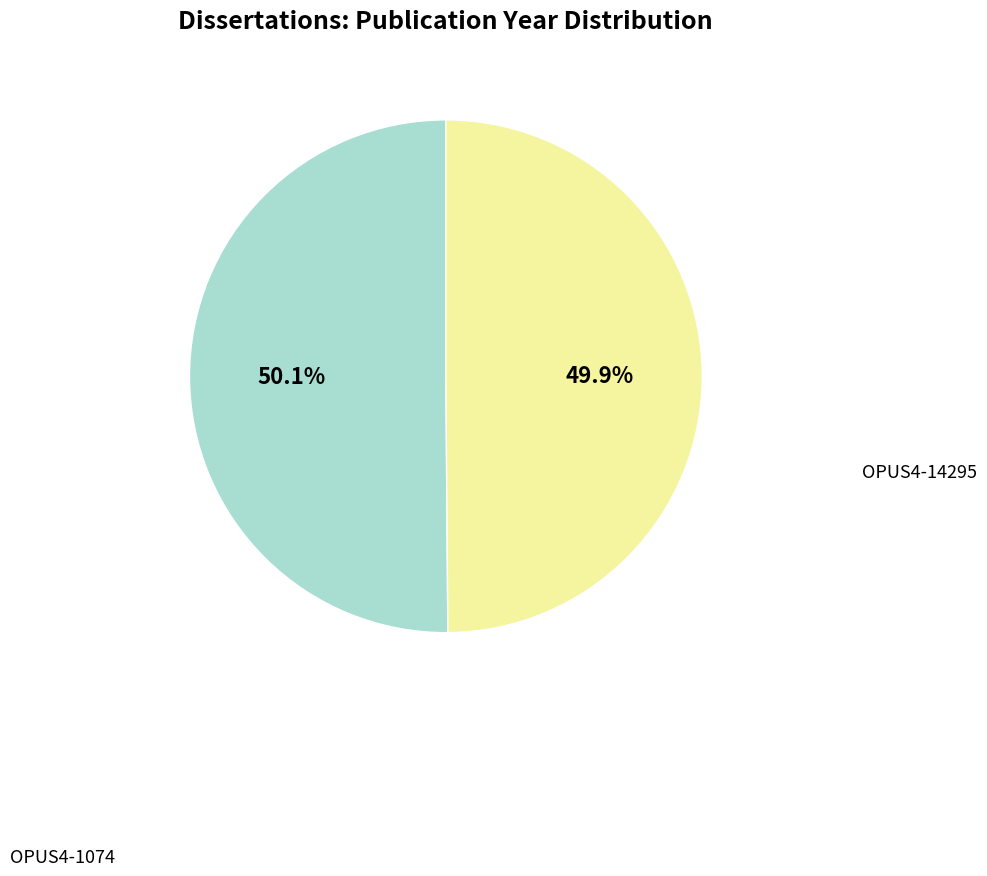

Do OPUS4-1074 and OPUS4-14295 together represent more than half of the pie?

Yes